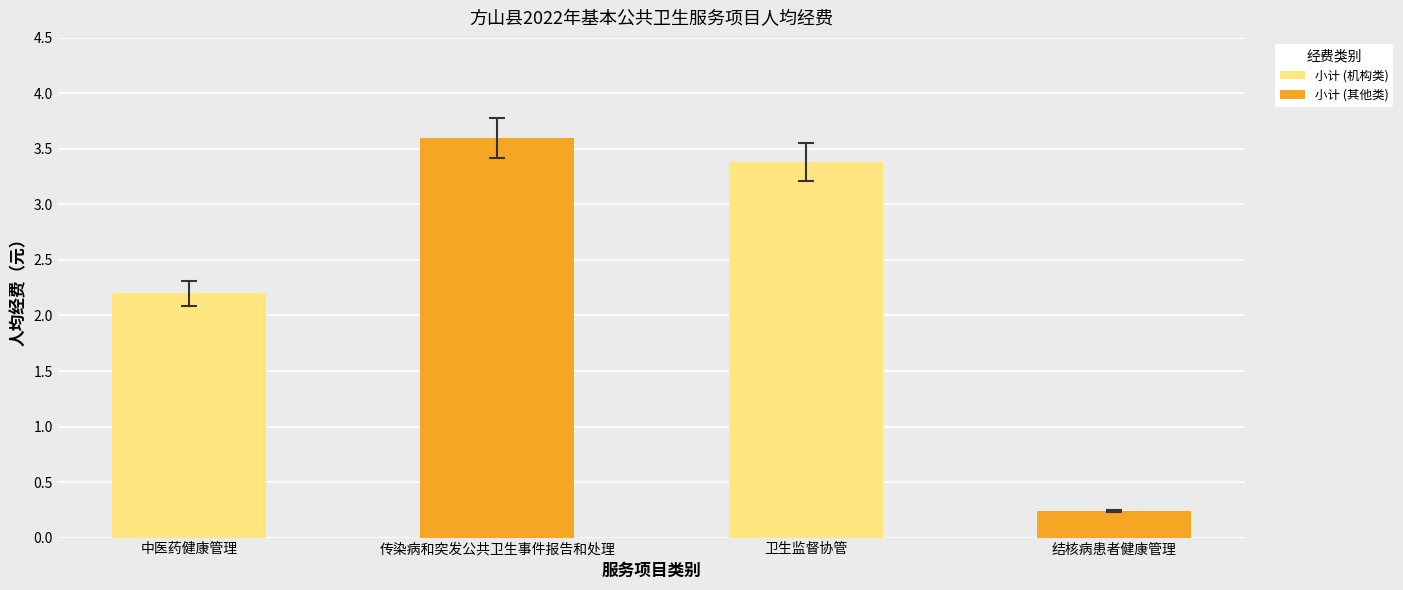

What is the sum of all values?

9.4